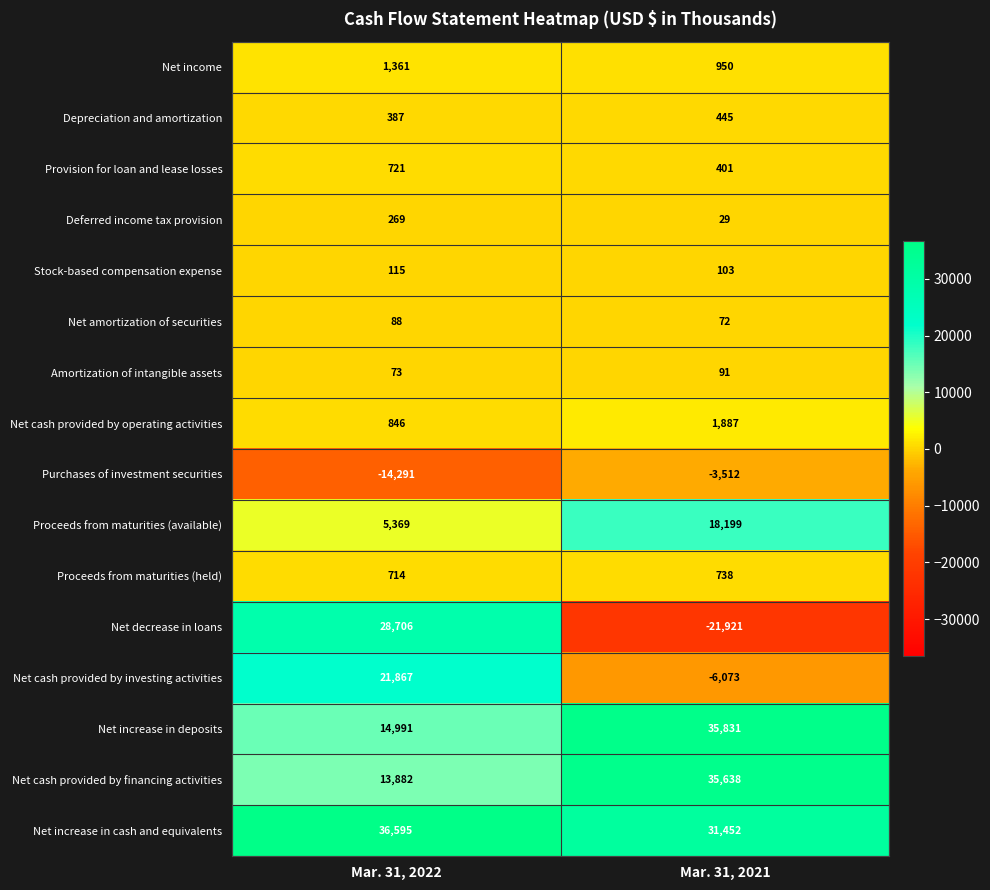

What is the maximum value shown in the chart?

36595